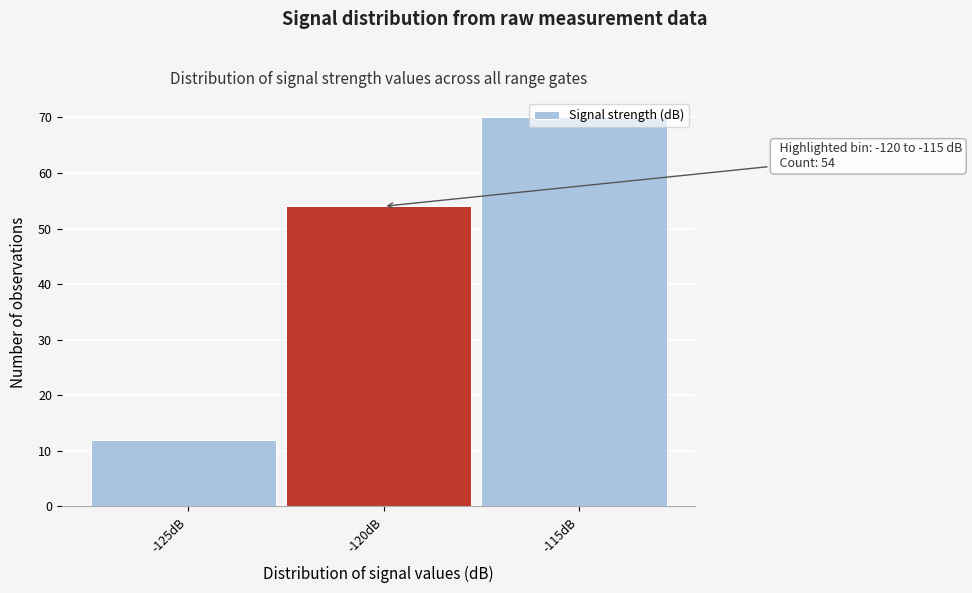

What position from the right is -120dB?

2